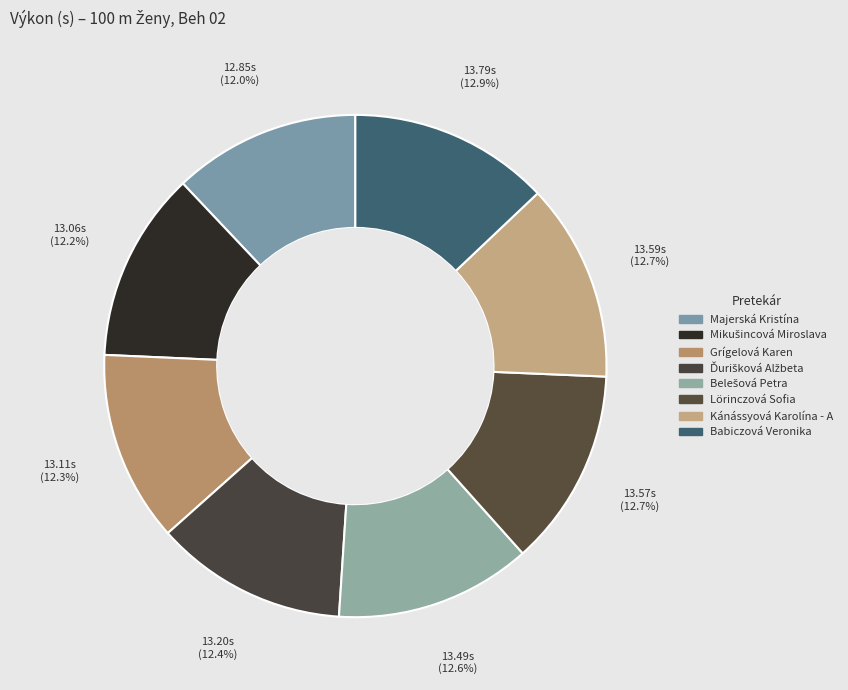

How many slices are in this pie chart?

8